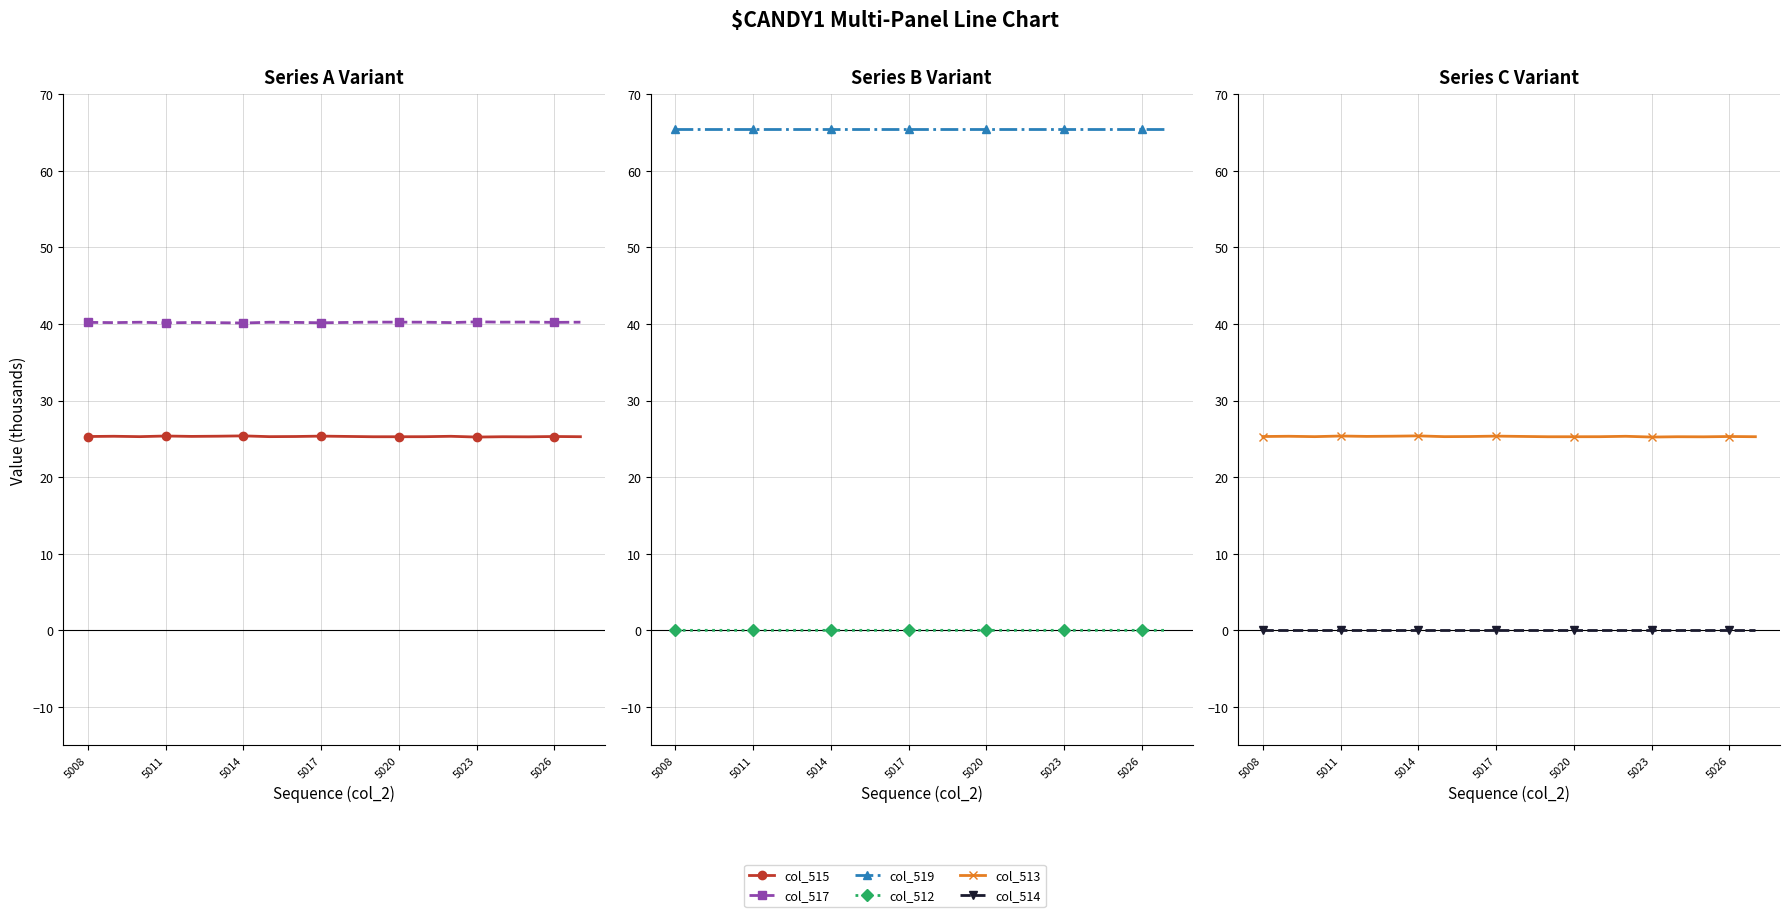

What is the label of the 1st point from the left?

5008